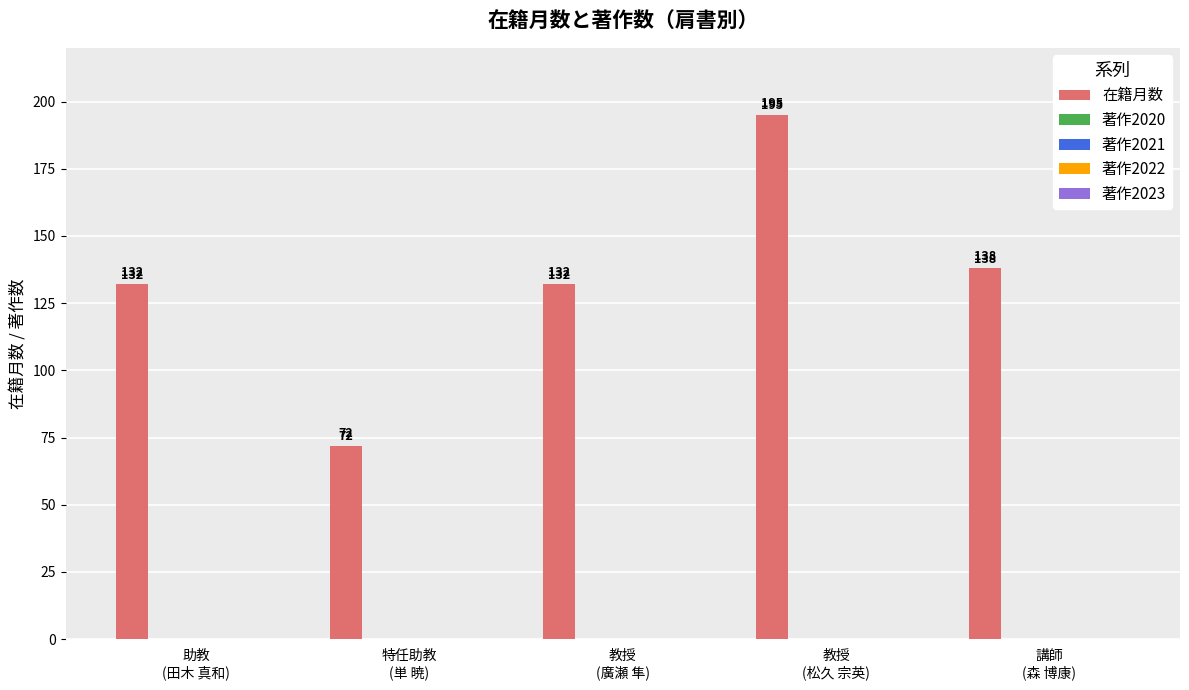

How many bars are there in total?

5